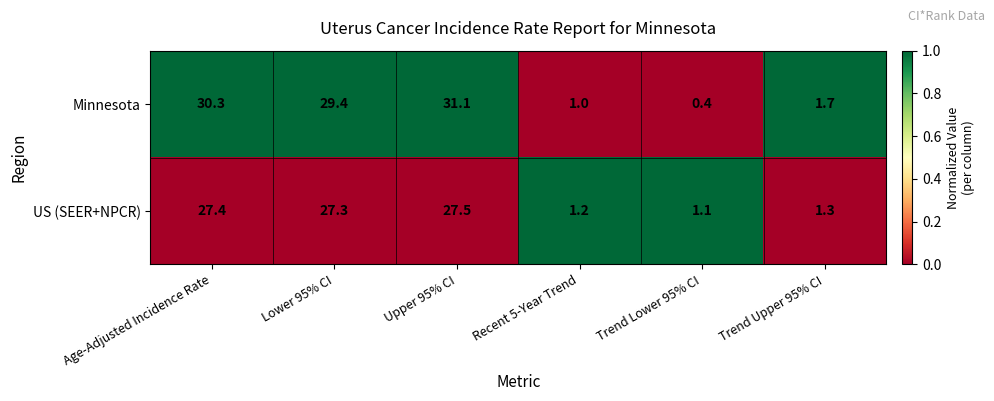

Which category has the highest value across all series?

Upper 95% CI